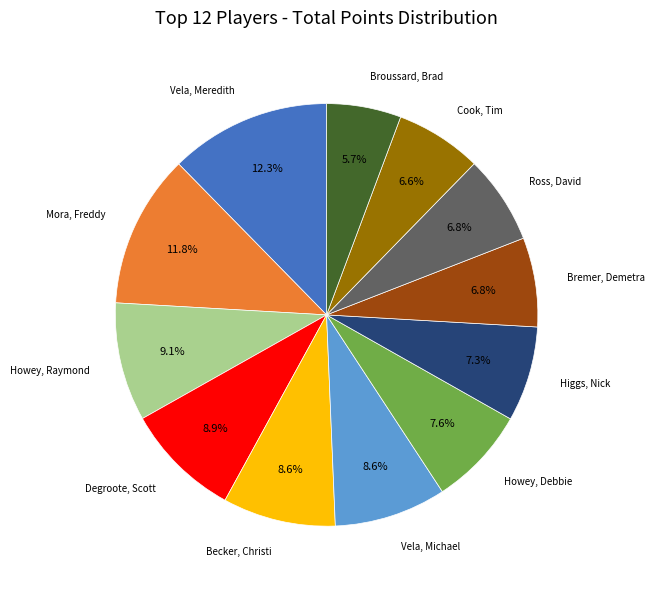

Does any single category account for the majority?

No